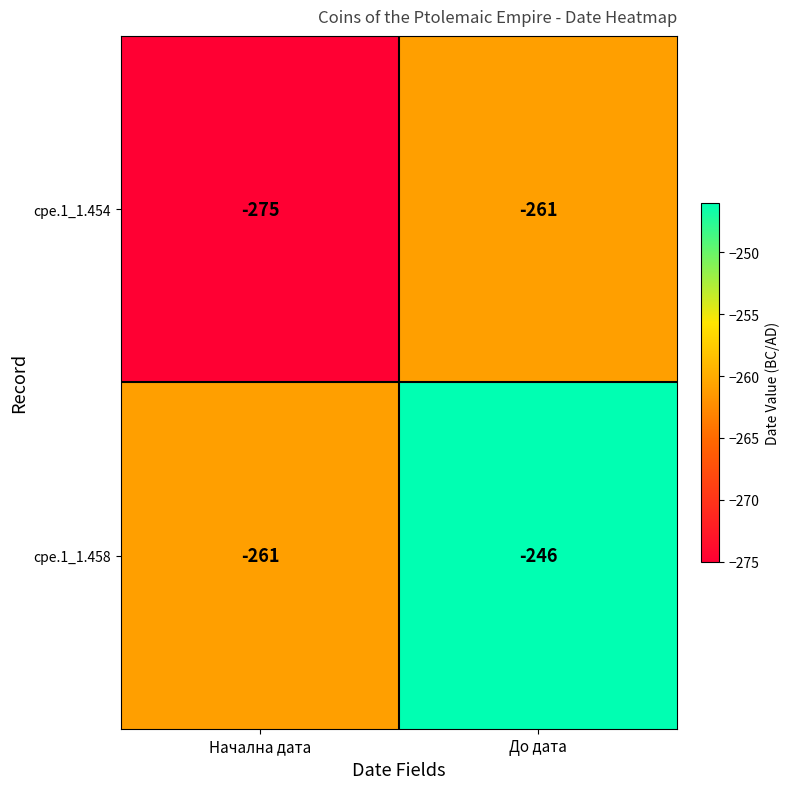

Which series has the largest range (max minus min)?

cpe.1_1.458